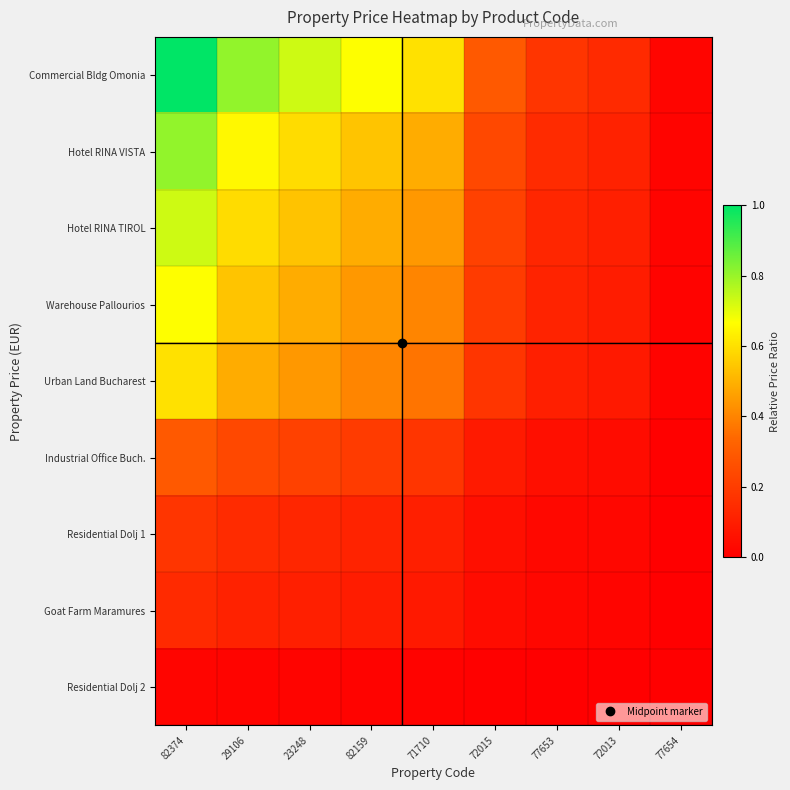

Which series has the largest total across all categories?

Commercial Bldg Omonia